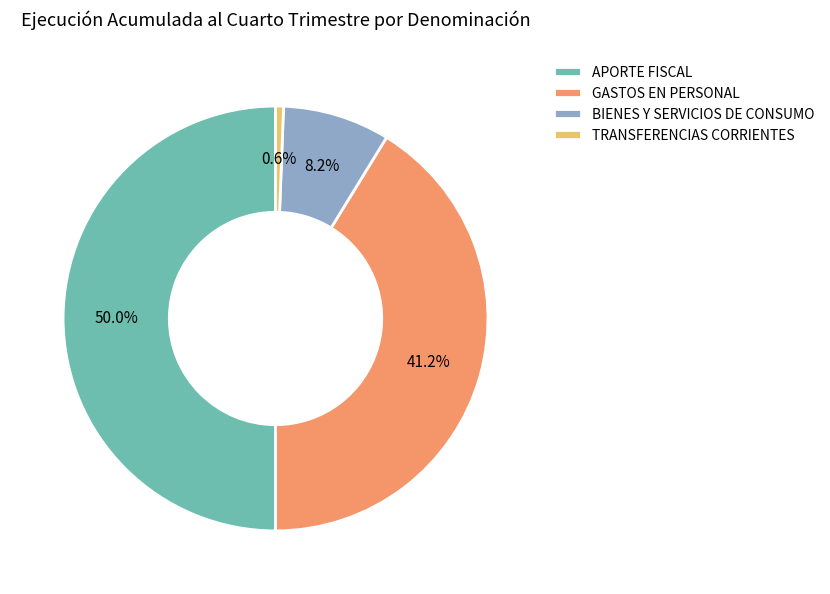

The BIENES Y SERVICIOS DE CONSUMO slice represents 8% of the pie. True or false?

True